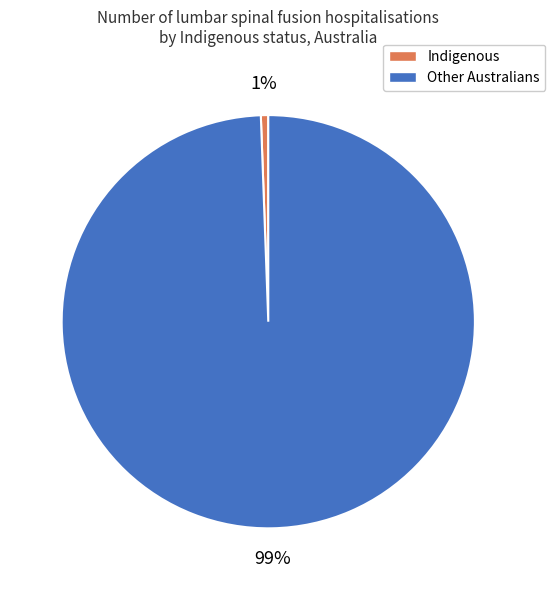

How many slices are in this pie chart?

2